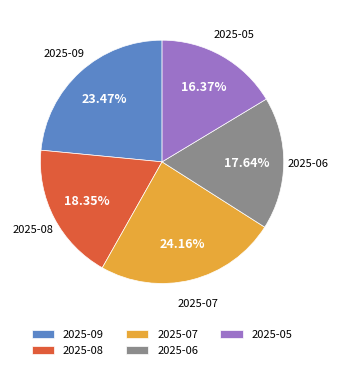

Is there a majority slice in this chart?

No